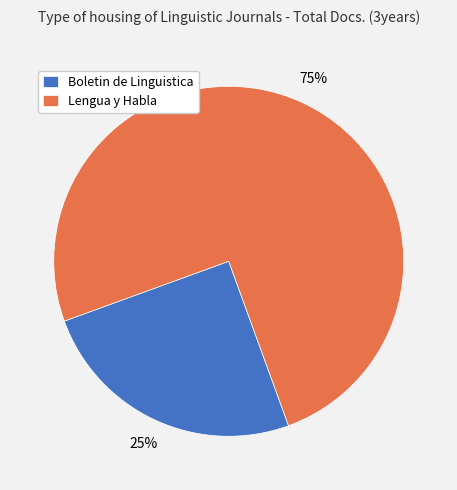

What is the smallest slice in the pie chart?

Boletin de Linguistica